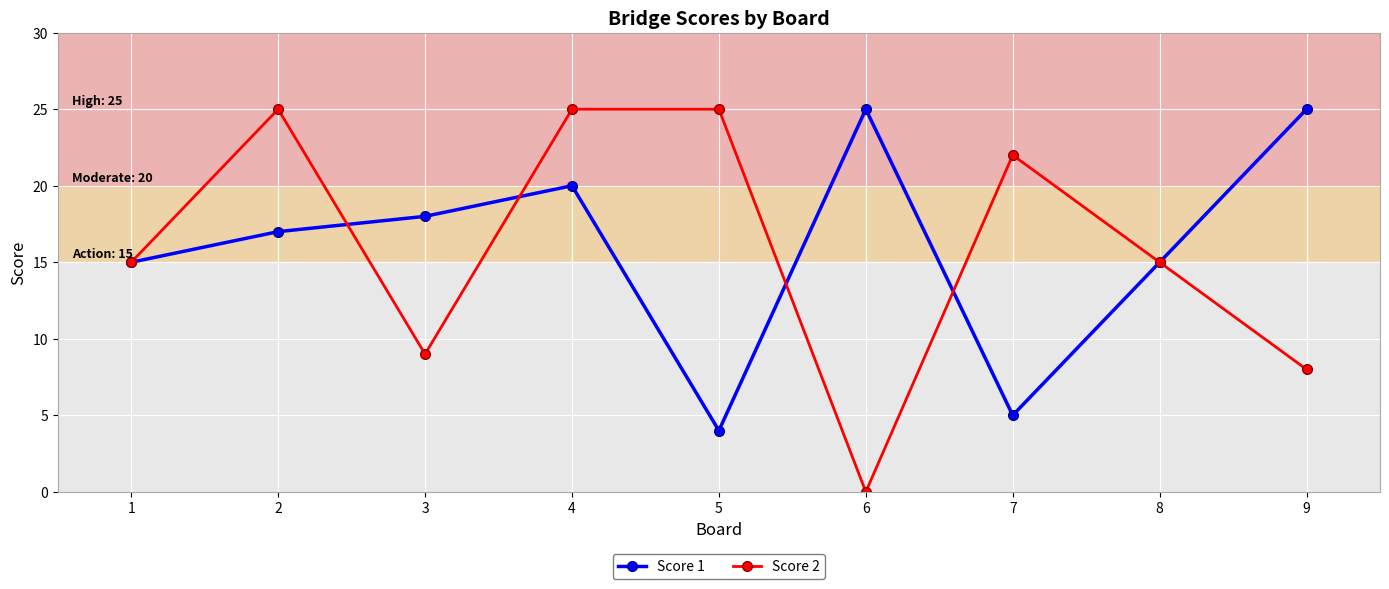

Rank the series at 2 from highest to lowest value.

Score 2, Score 1